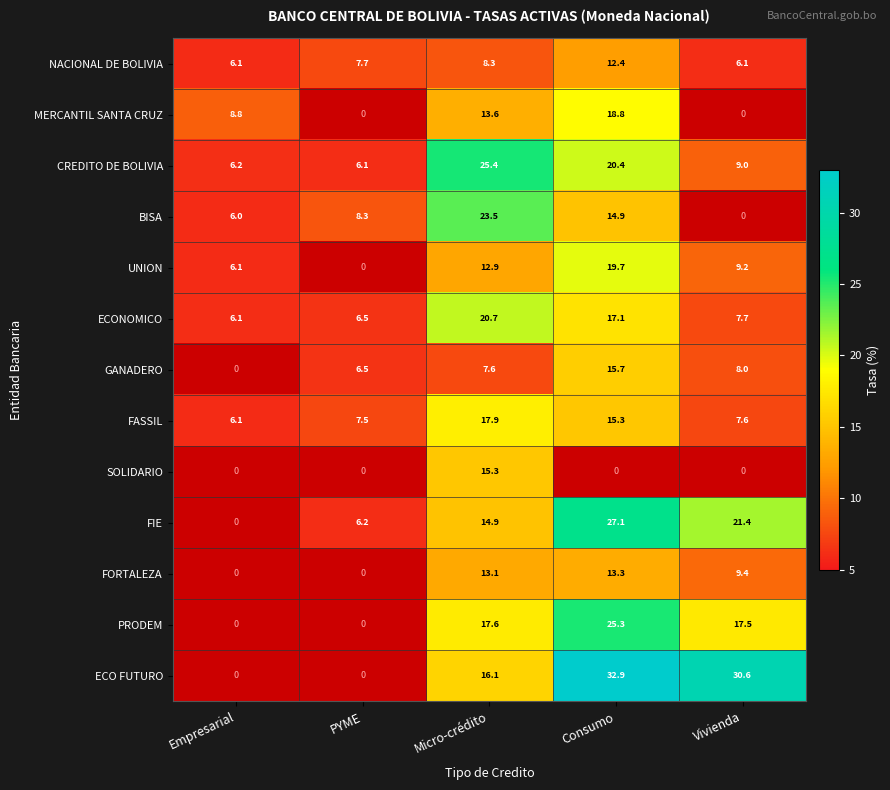

Is it true that BISA equals 22.2 at Consumo?

False